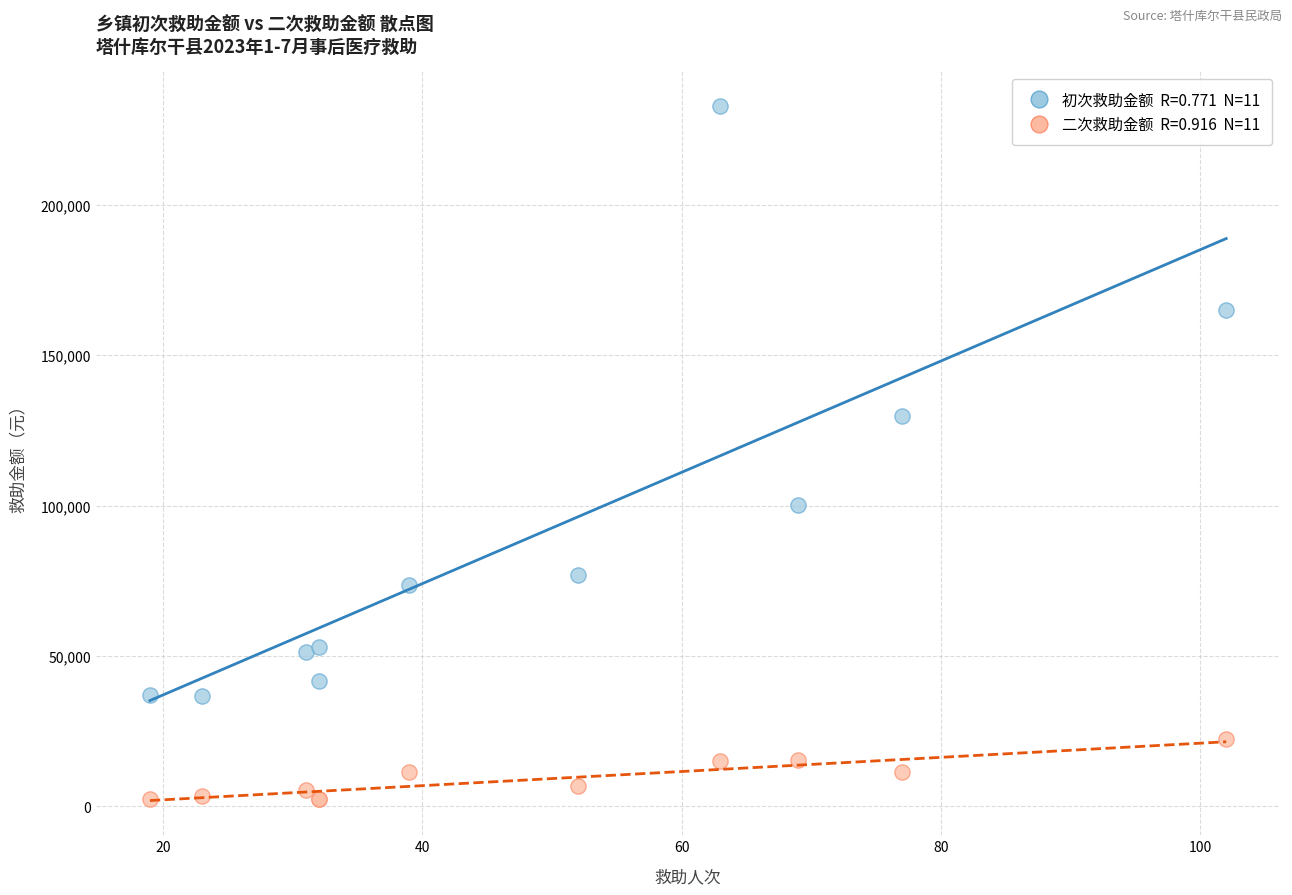

Across all series, what Y value is closest to 117598?

129695.7